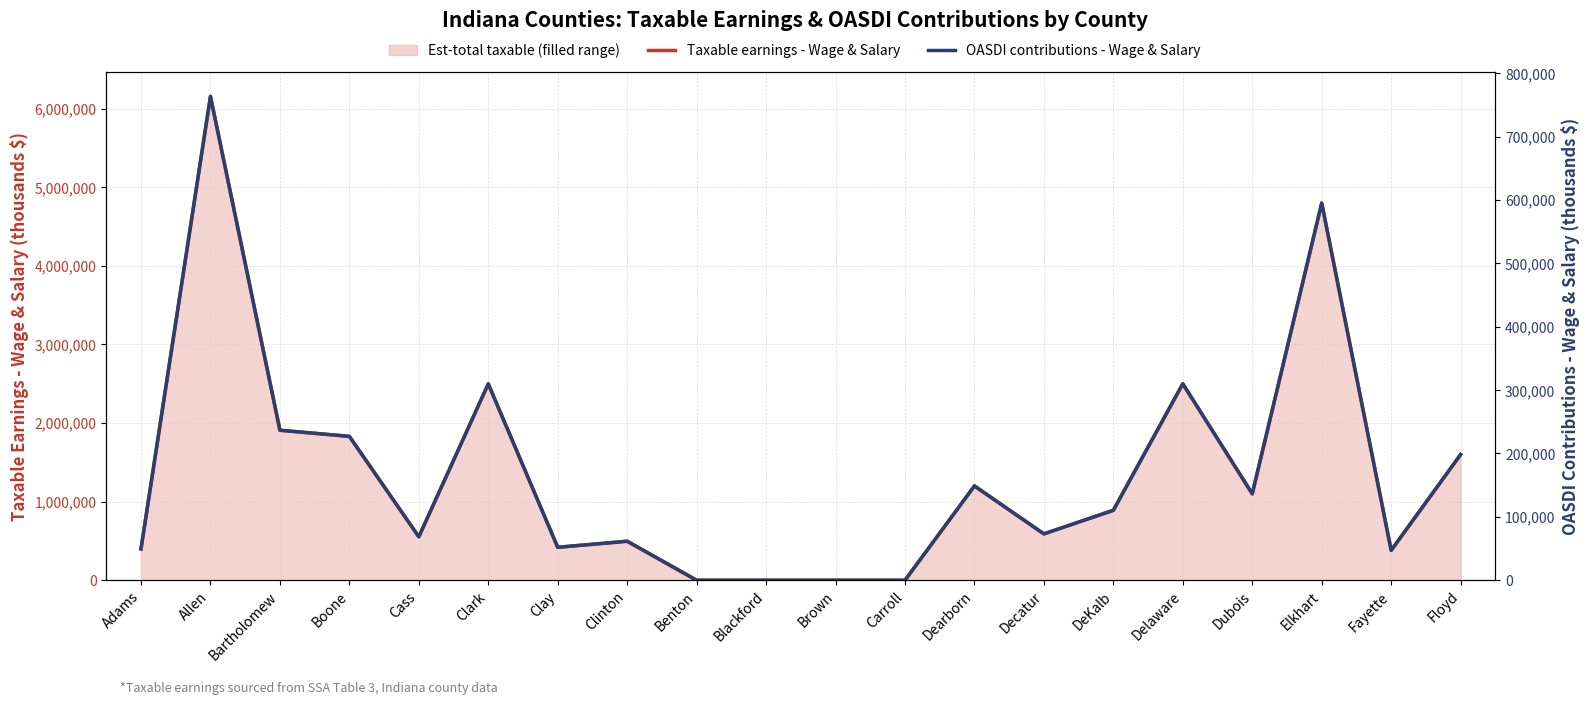

True or false: OASDI contributions - Wage & Salary and Taxable earnings - Wage & Salary cross at least once.

False